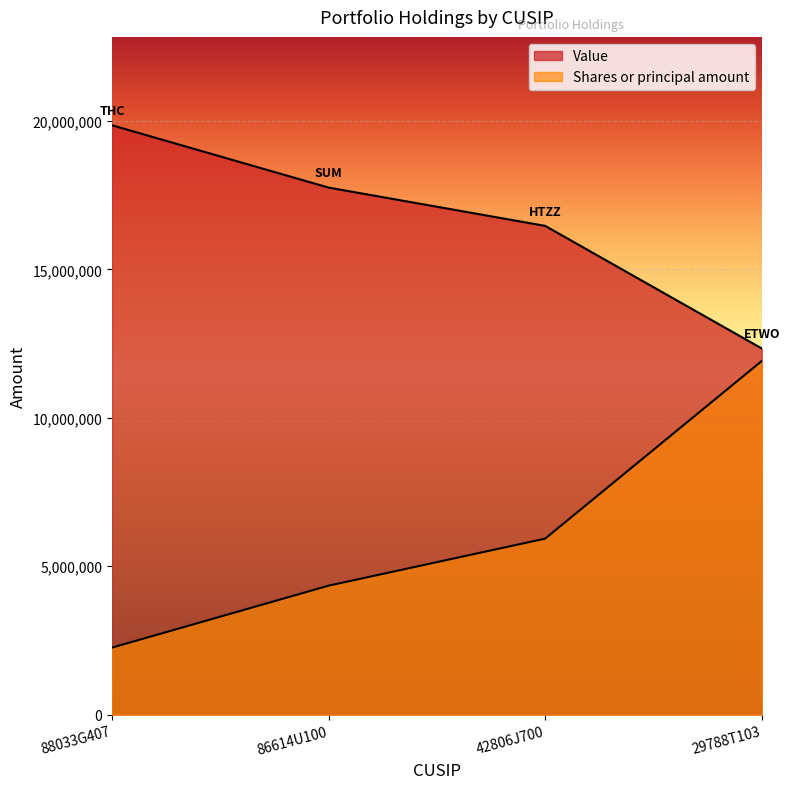

Is the value of Value at 86614U100 greater than the value of Shares or principal amount at 29788T103?

Yes